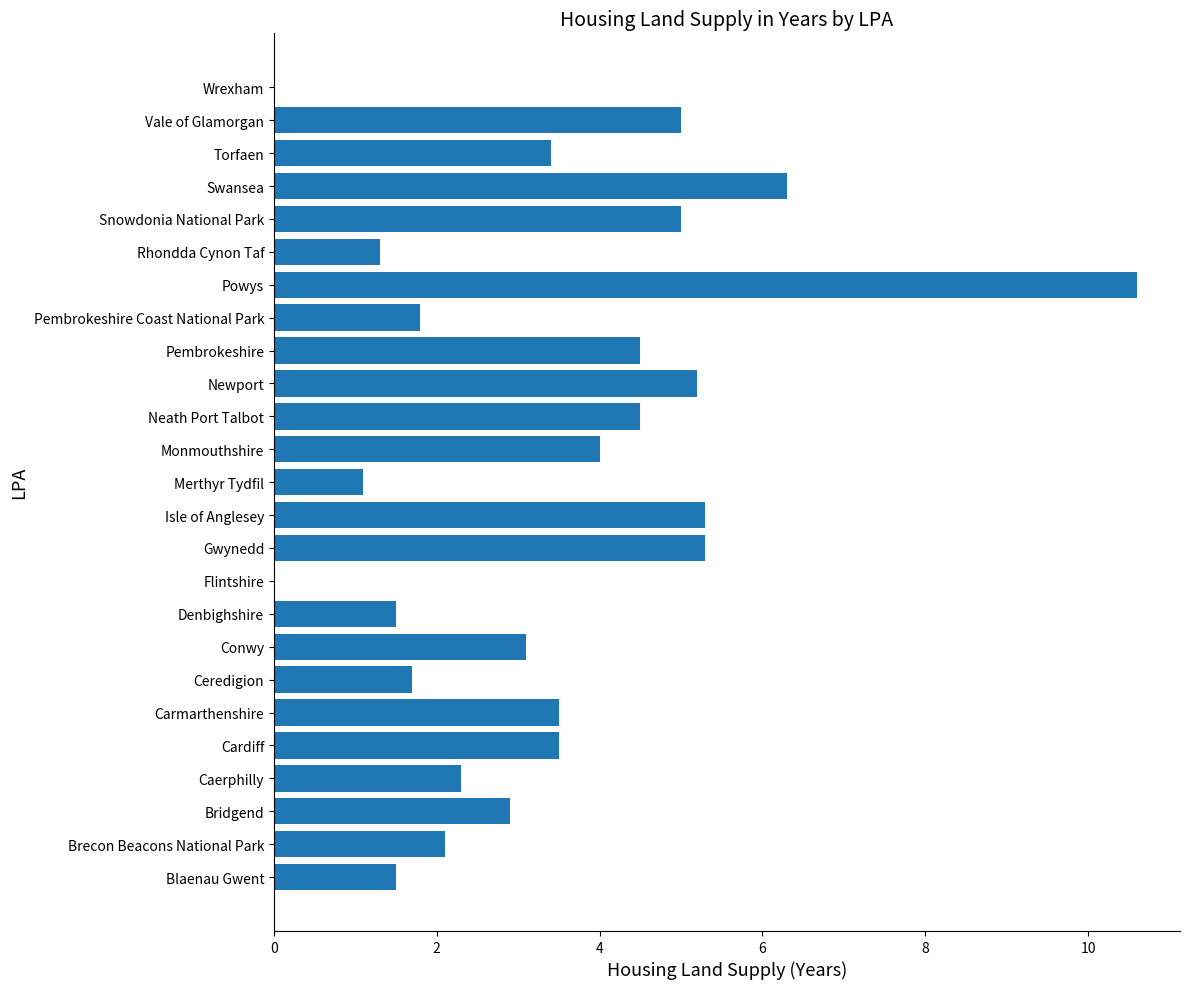

What is the maximum value shown in the chart?

10.6